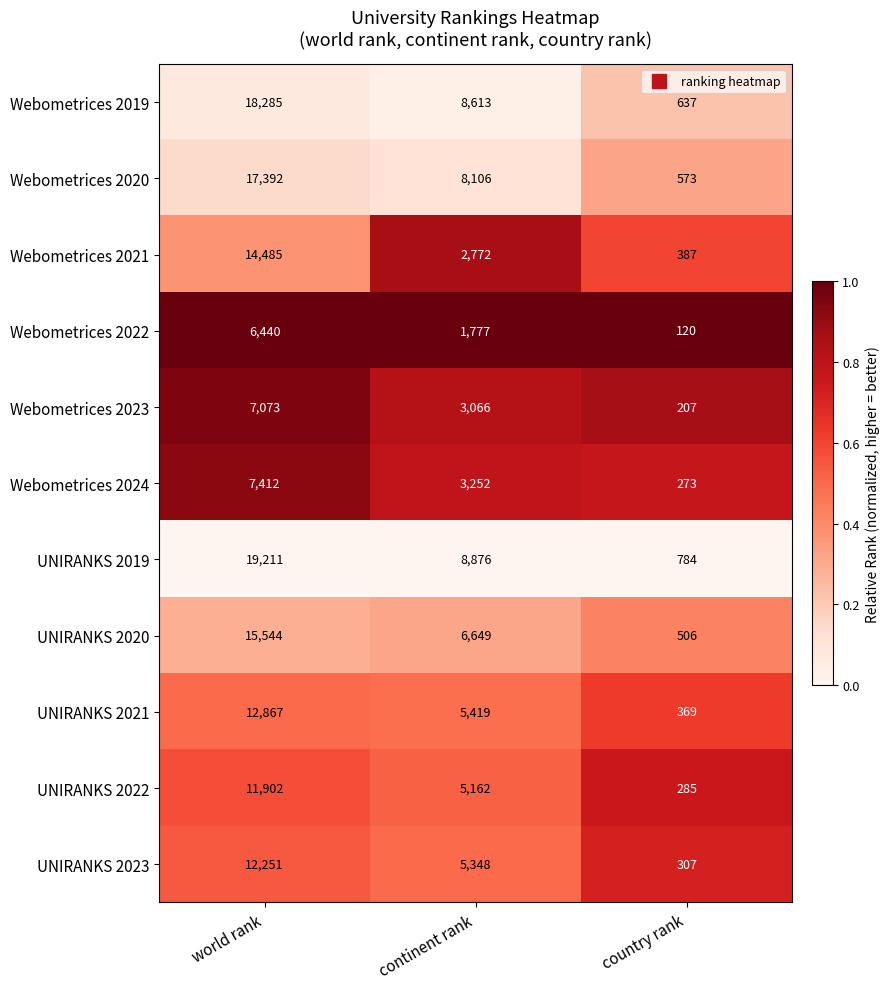

What is the total value across all series at continent rank?

59040